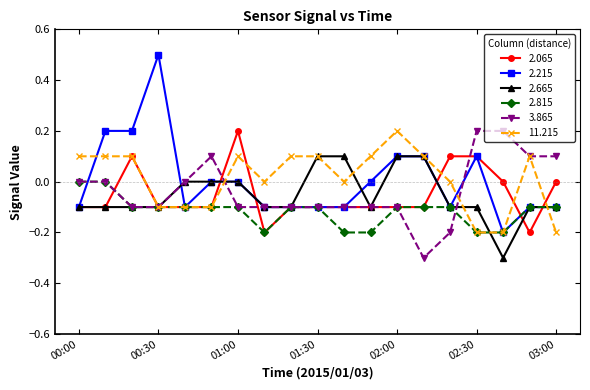

What is the greatest value displayed?

0.5